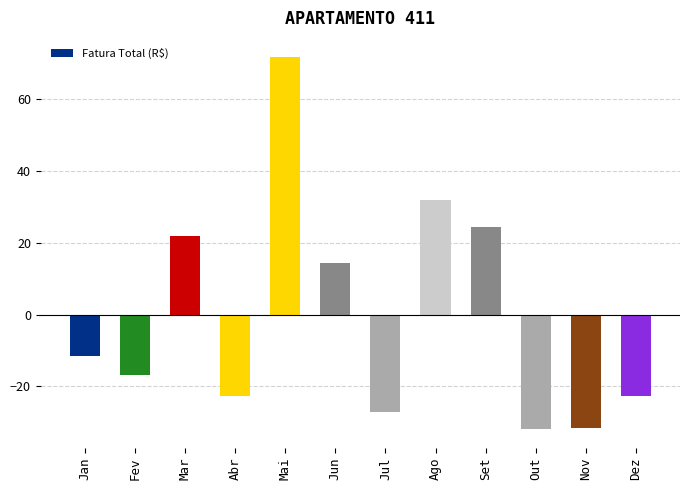

The chart shows a value of -31.9 at Out. True or false?

True